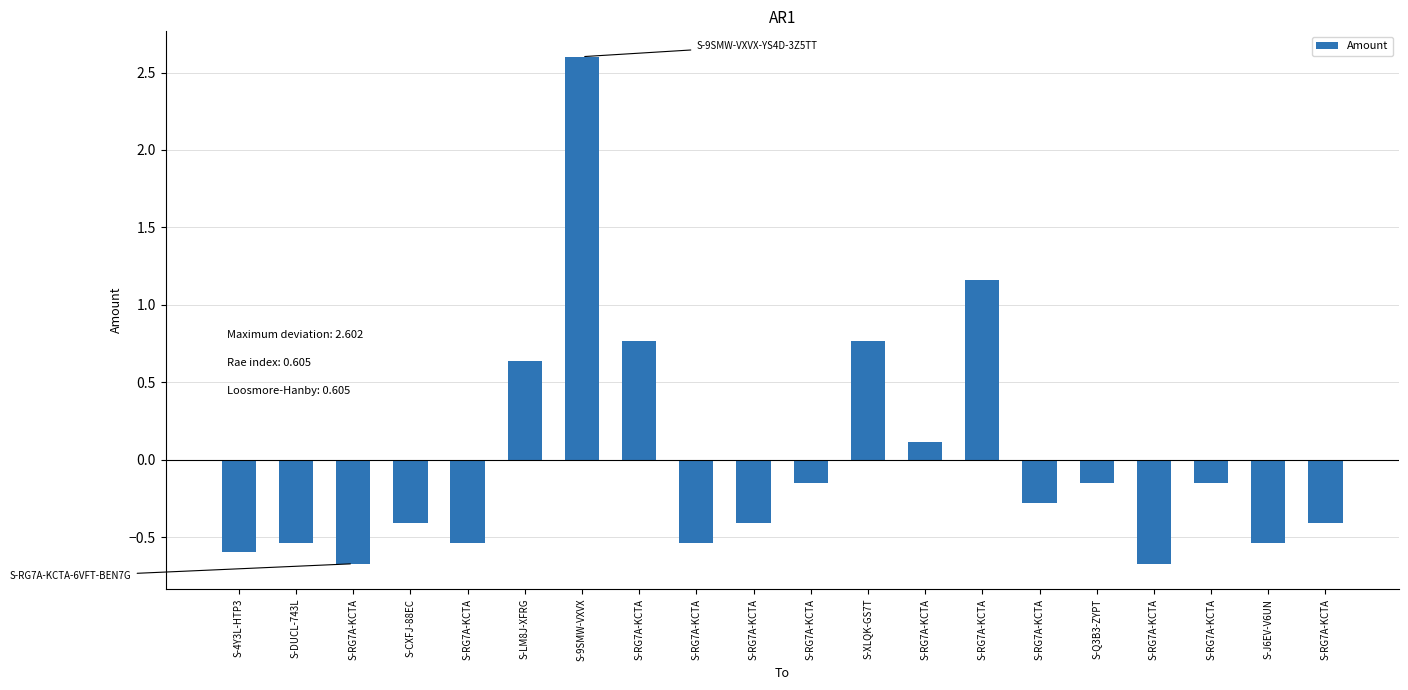

Reading left to right, list all the values displayed in this chart.

S-4Y3L-HTP3=-0.6	S-DUCL-743L=-0.5	S-RG7A-KCTA=-0.7	S-CXFJ-88EC=-0.4	S-RG7A-KCTA=-0.5	S-LM8J-XFRG=0.6	S-9SMW-VXVX=2.6	S-RG7A-KCTA=0.8	S-RG7A-KCTA=-0.5	S-RG7A-KCTA=-0.4	S-RG7A-KCTA=-0.1	S-XLQK-GS7T=0.8	S-RG7A-KCTA=0.1	S-RG7A-KCTA=1.2	S-RG7A-KCTA=-0.3	S-Q3B3-ZYPT=-0.1	S-RG7A-KCTA=-0.7	S-RG7A-KCTA=-0.1	S-J6EV-V6UN=-0.5	S-RG7A-KCTA=-0.4